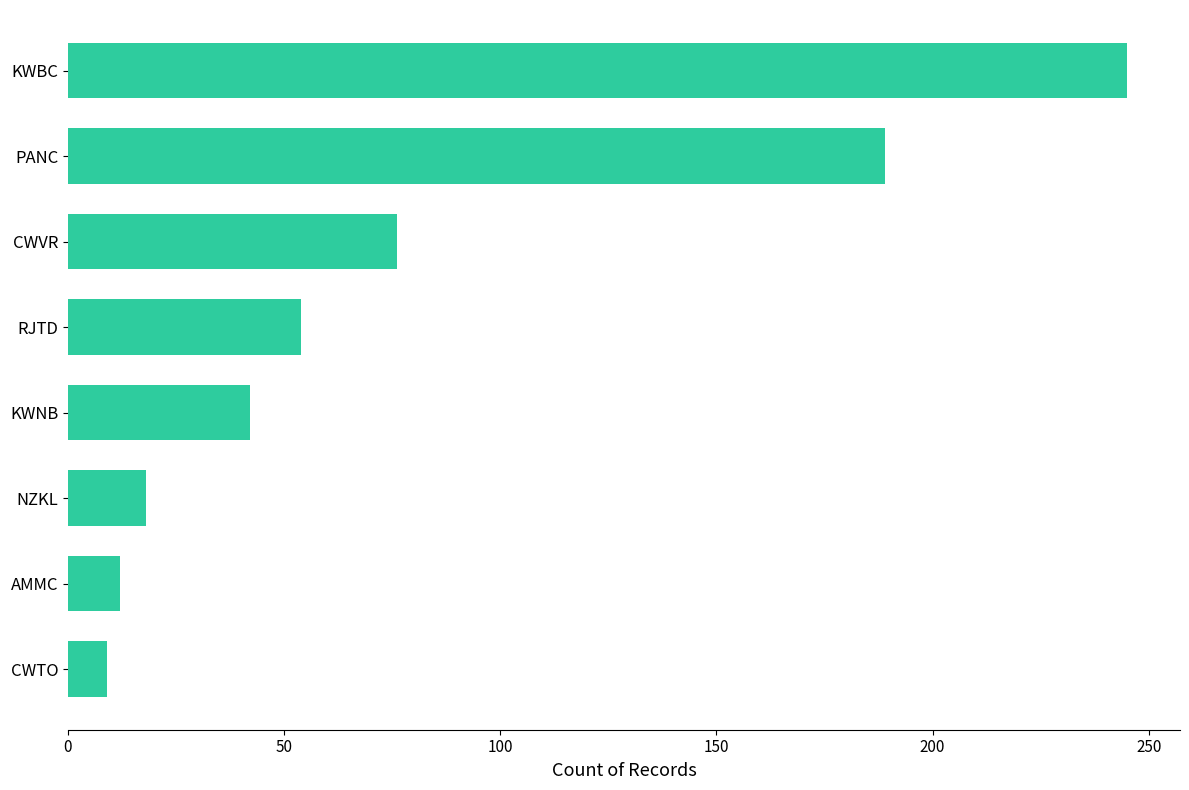

The chart shows a value of 189 at PANC. True or false?

True